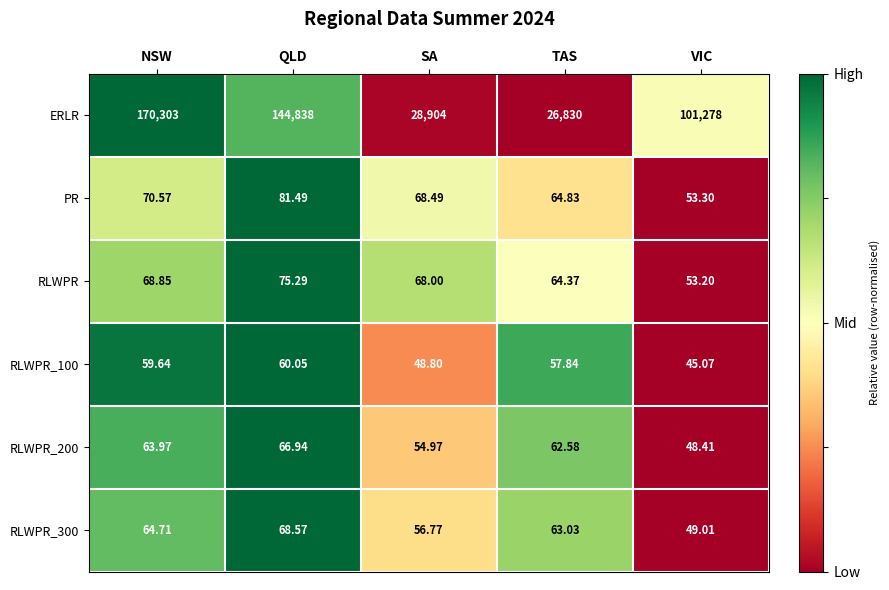

At which category does the chart reach its minimum across all series?

VIC